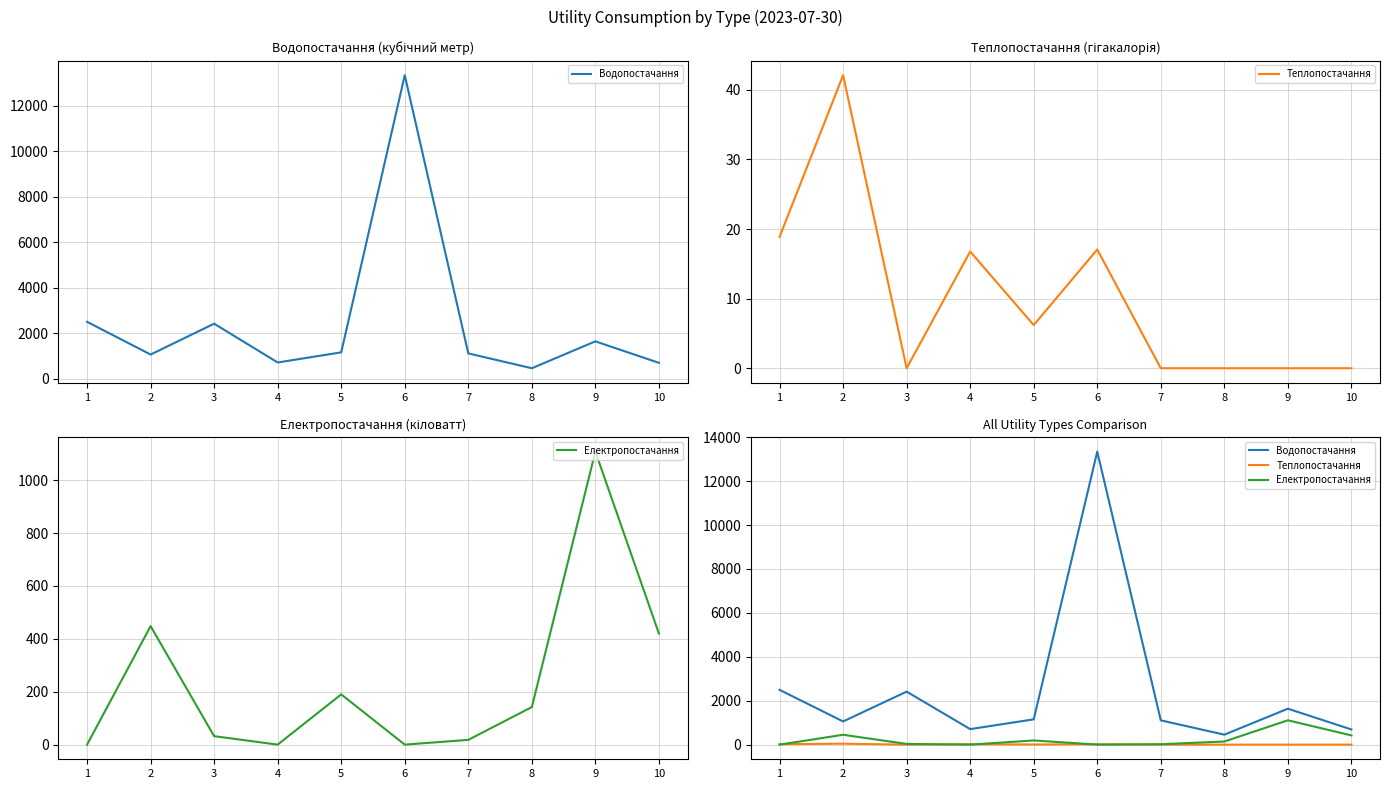

What is the value of the Теплопостачання point at the 5th from the left?

6.2